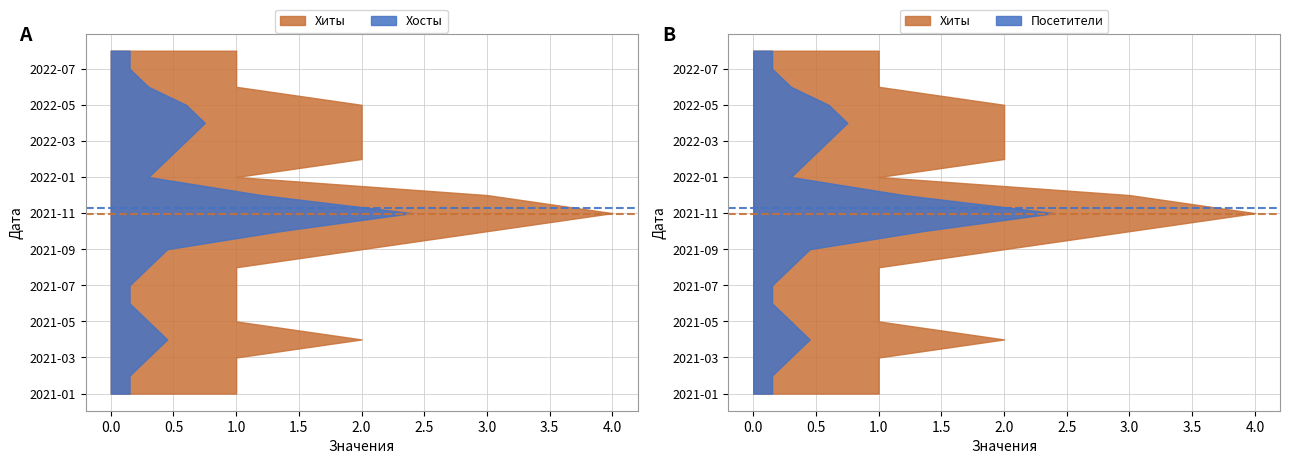

The Хосты series shows 2 at 2021-05. True or false?

False